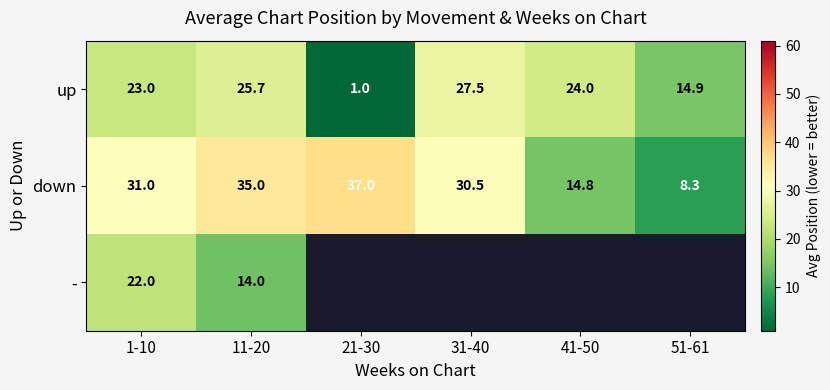

List the labels in order of down value, smallest first.

51-61, 41-50, 31-40, 1-10, 11-20, 21-30